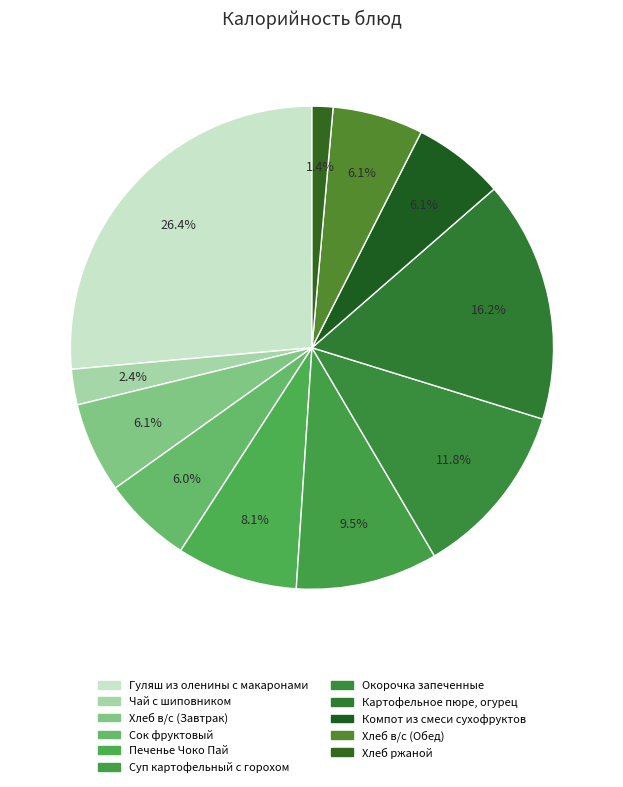

What percentage is NOT represented by Компот из смеси сухофруктов?

93.9%